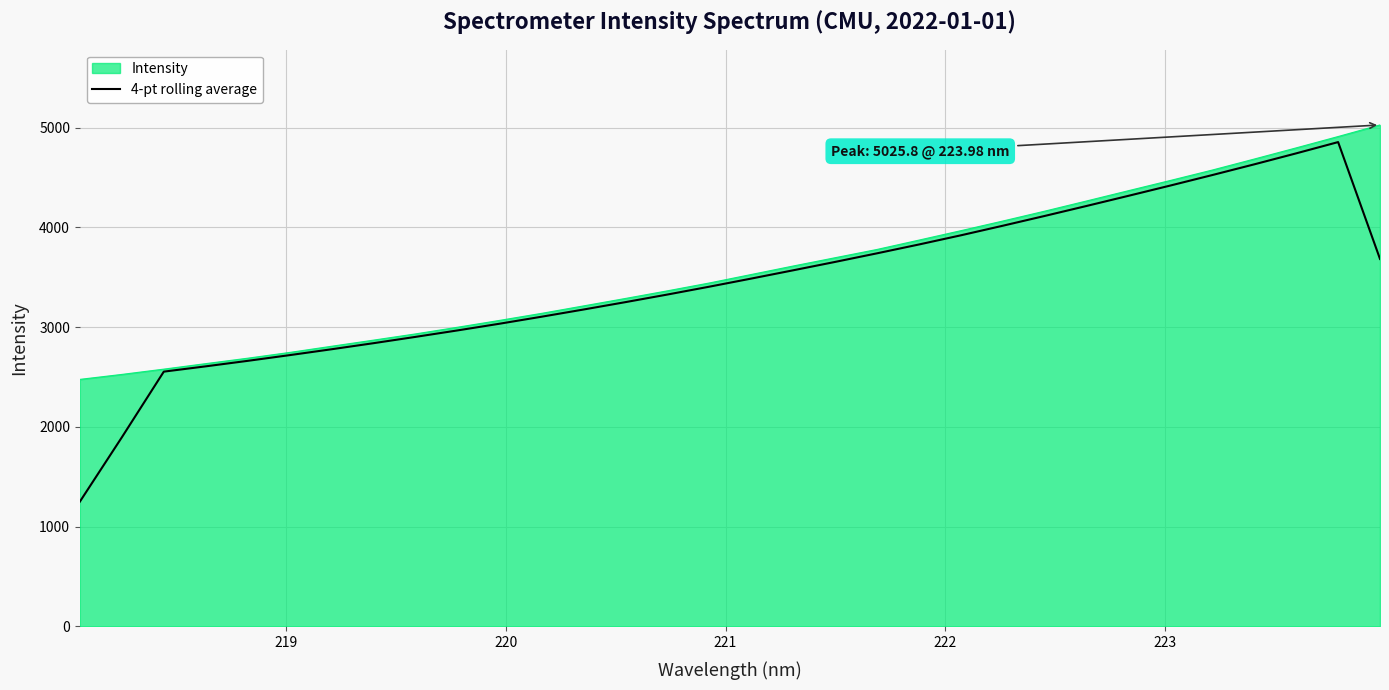

What is the highest value of the Intensity series?

5025.8